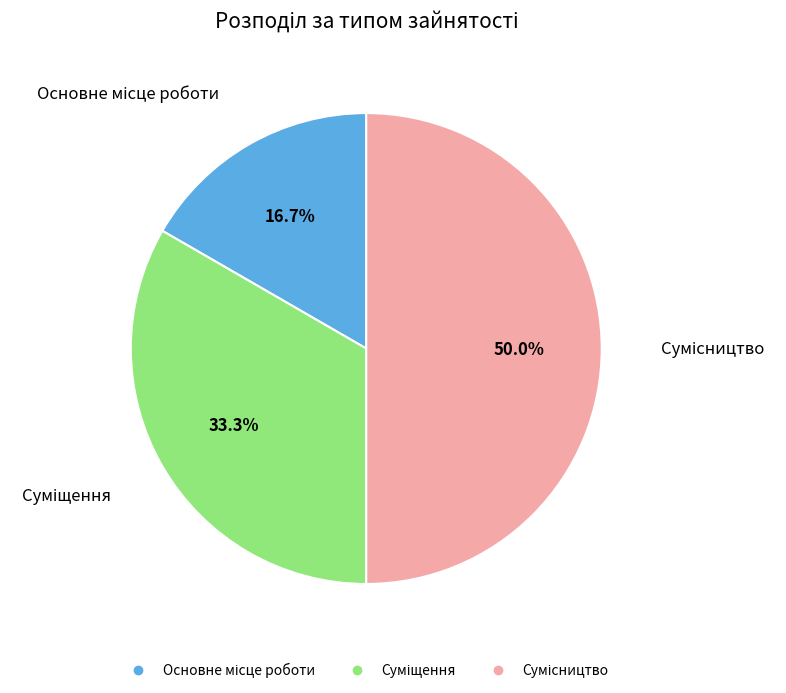

Does Суміщення represent more than half of the total?

No